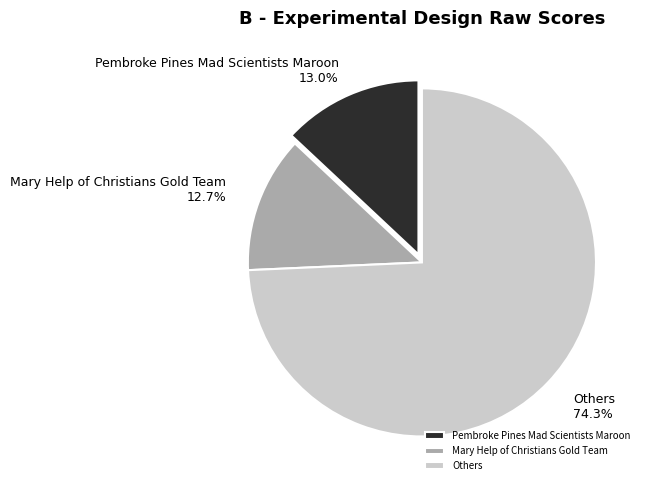

The Pembroke Pines Mad Scientists Maroon slice represents 13% of the pie. True or false?

True